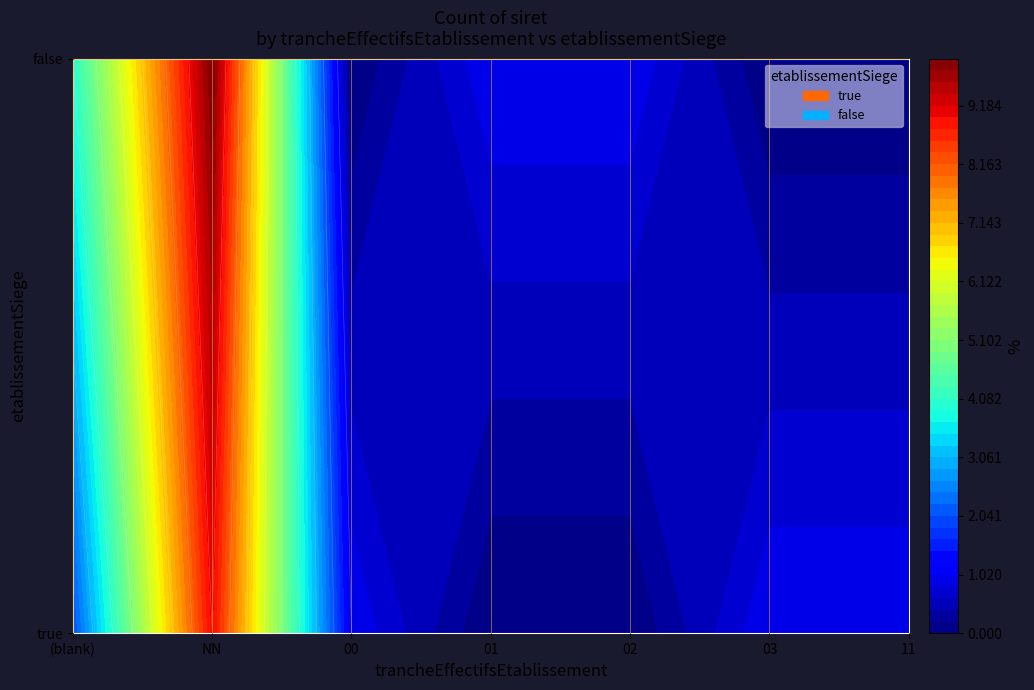

At how many categories does at least one series exceed 5?

1